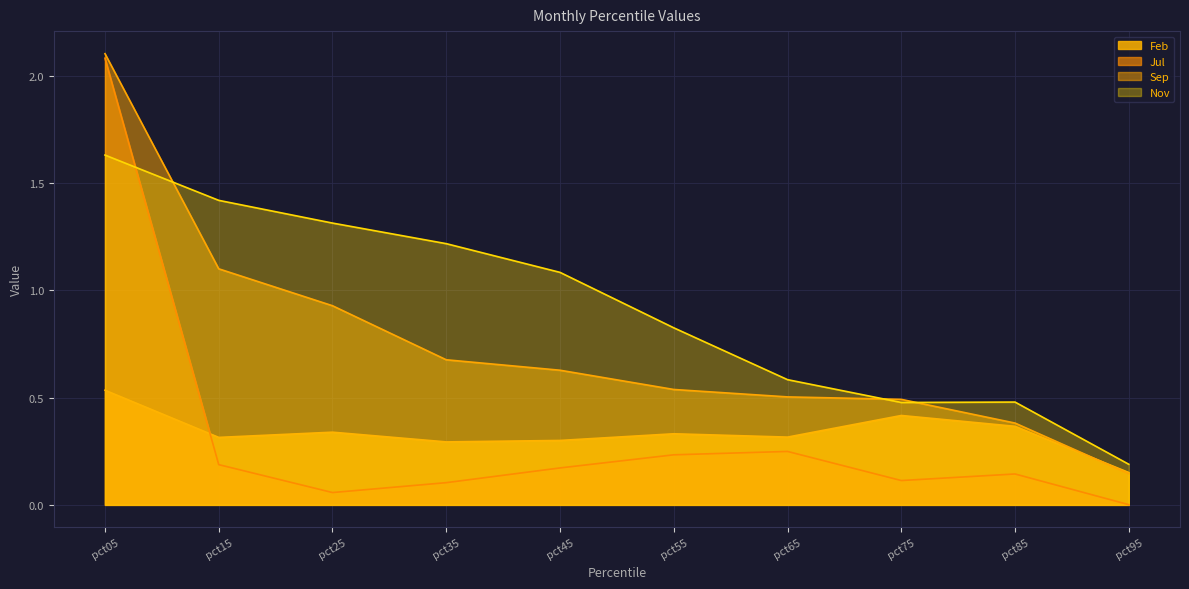

Does the chart have visible grid lines?

Yes